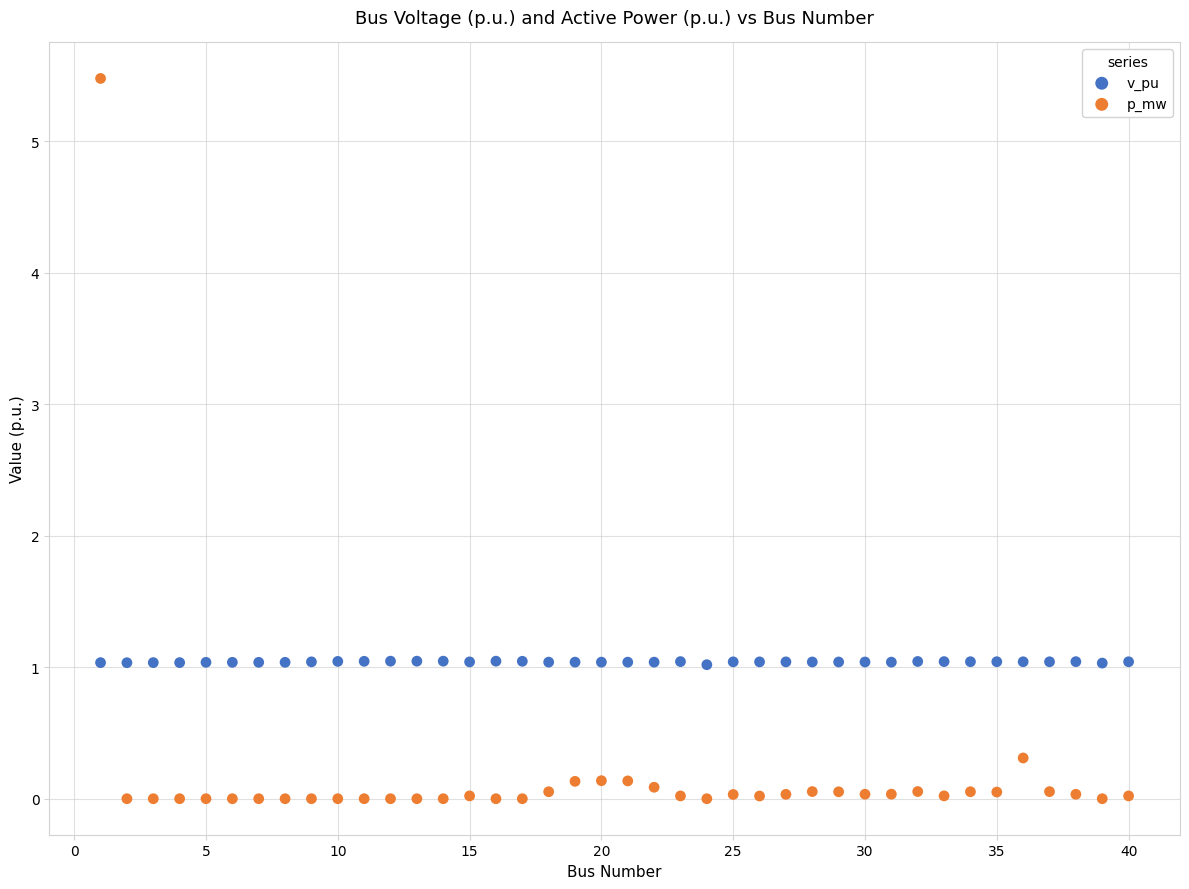

Across all data points, what is the range of X values (max minus min)?

39.0